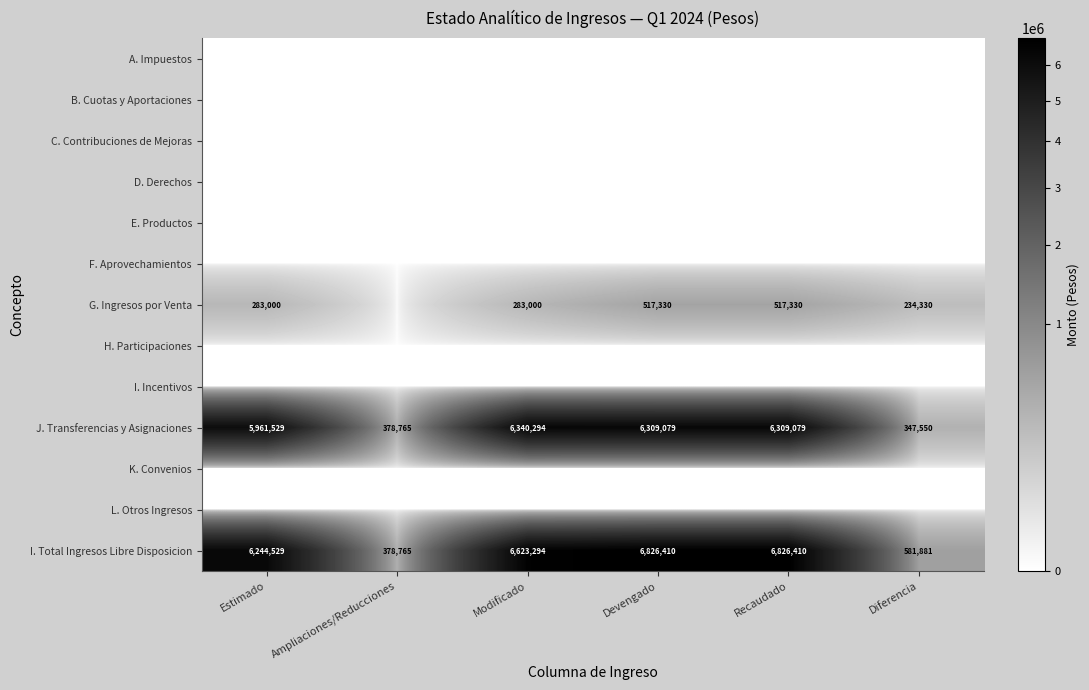

Is it true that I. Total Ingresos Libre Disposicion equals 378765 at Ampliaciones/Reducciones?

True